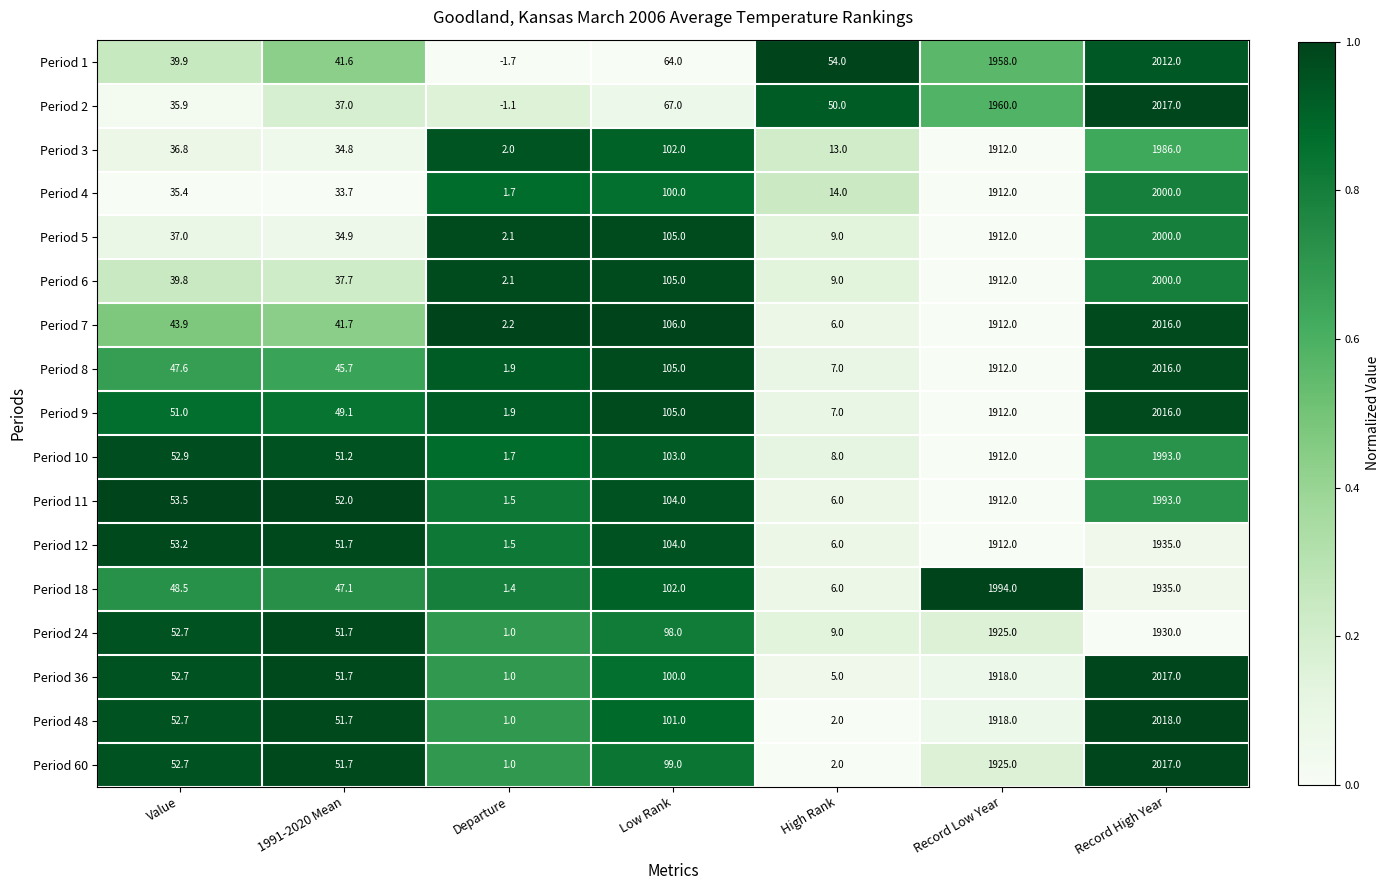

What is the sum of the Period 36 values at 1991-2020 Mean and High Rank?

56.7